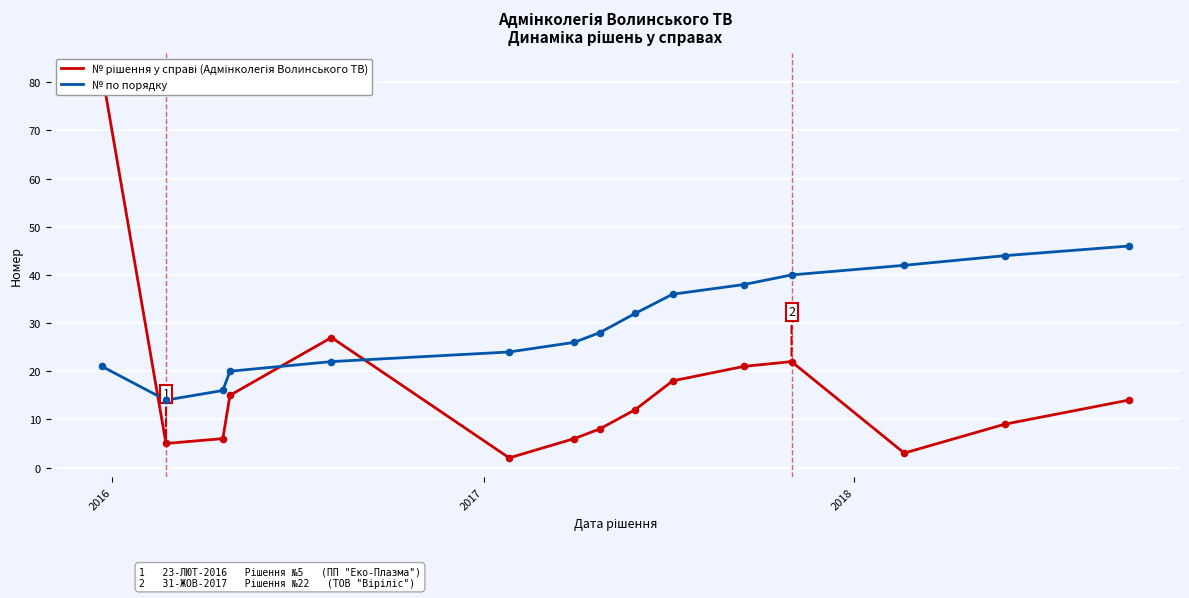

At how many categories does at least one series exceed 39?

5